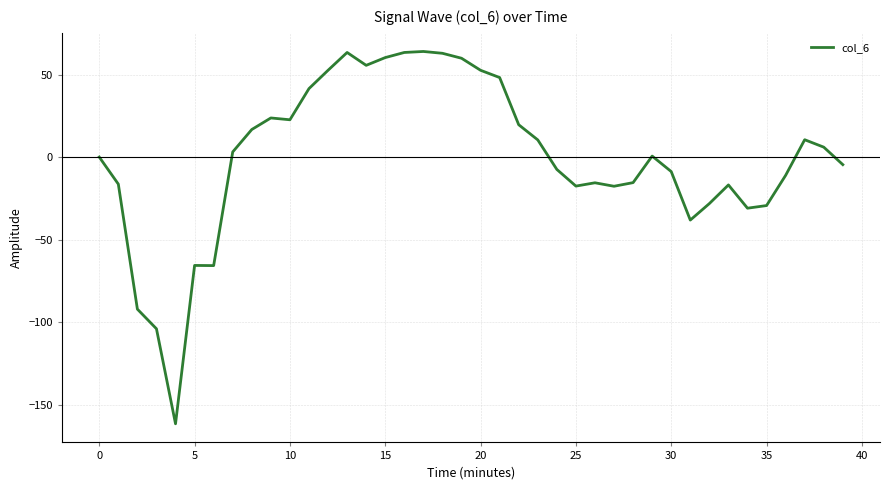

True or false: the data has more than 0 interior local peaks.

True